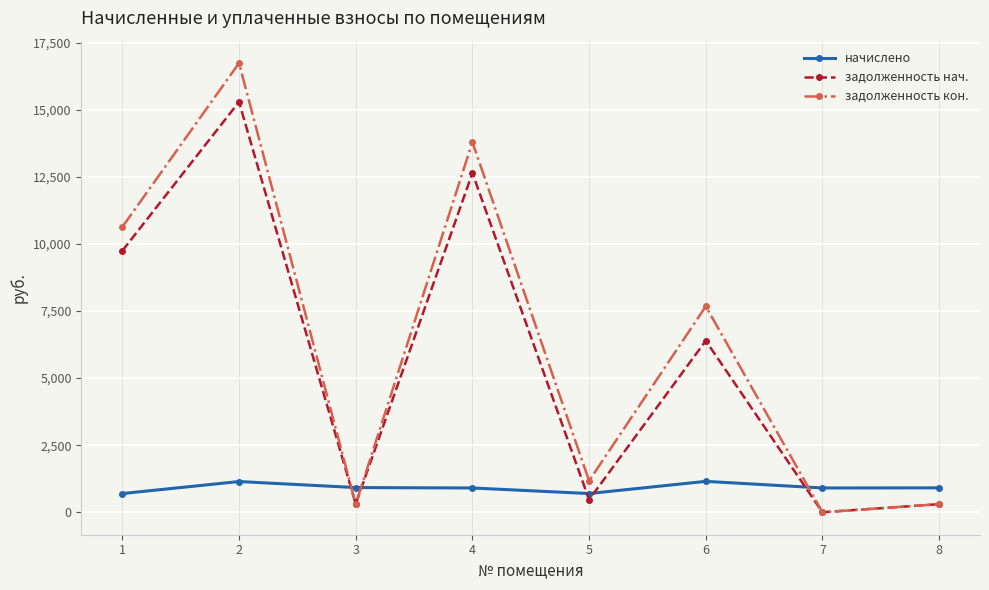

The value of начислено at 6 is 2026.6. True or false?

False